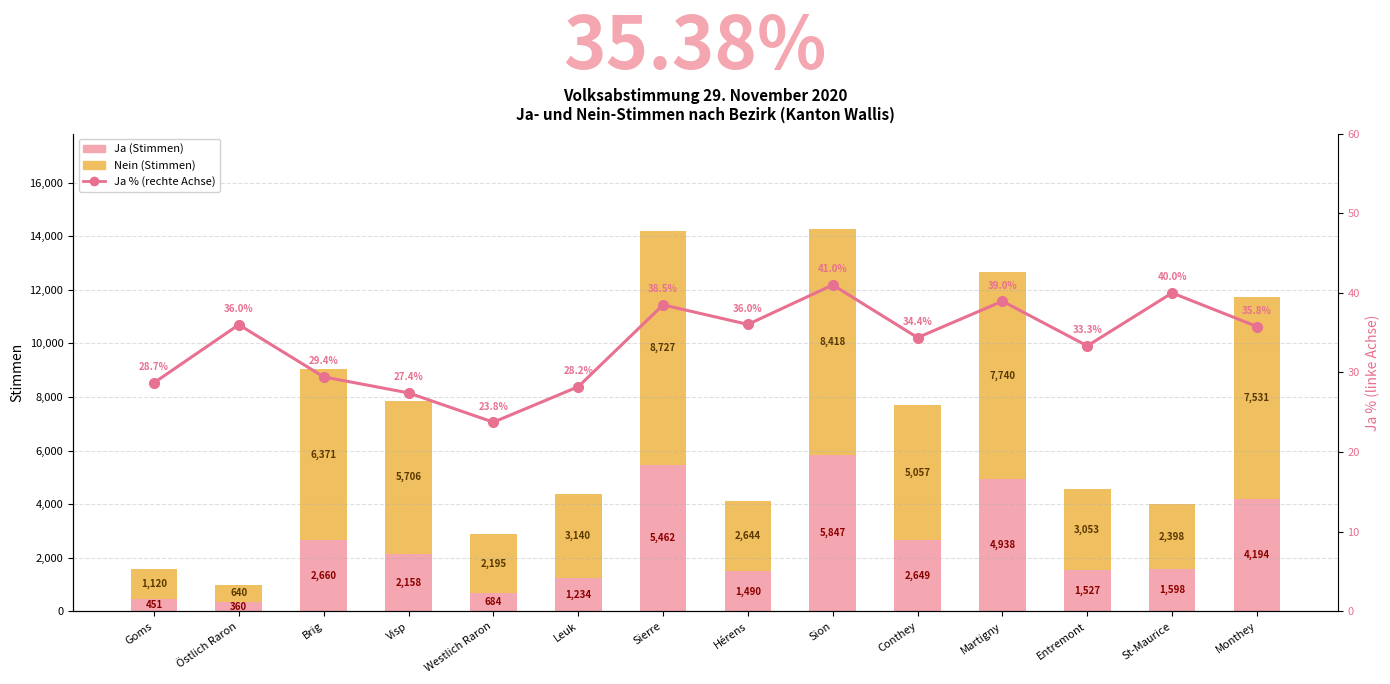

Is it true that Ja (Stimmen) equals 684.0 at Westlich Raron?

True